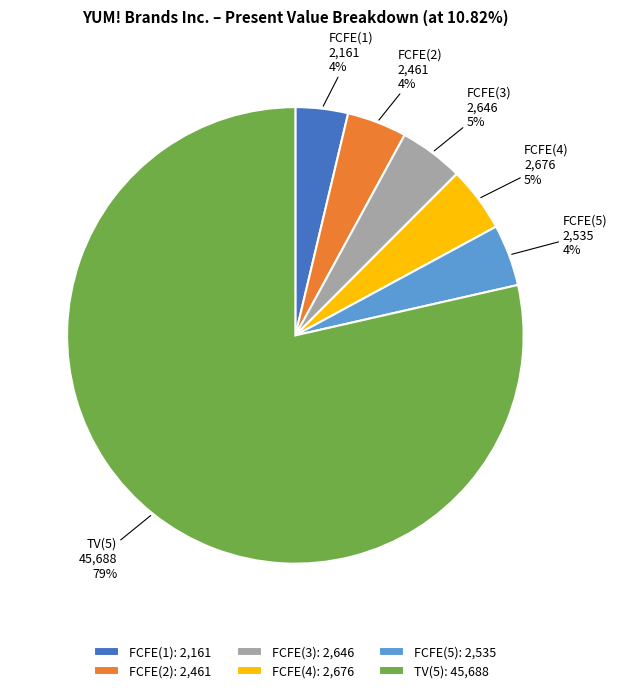

To the nearest percent, what portion does FCFE(1) represent?

4%